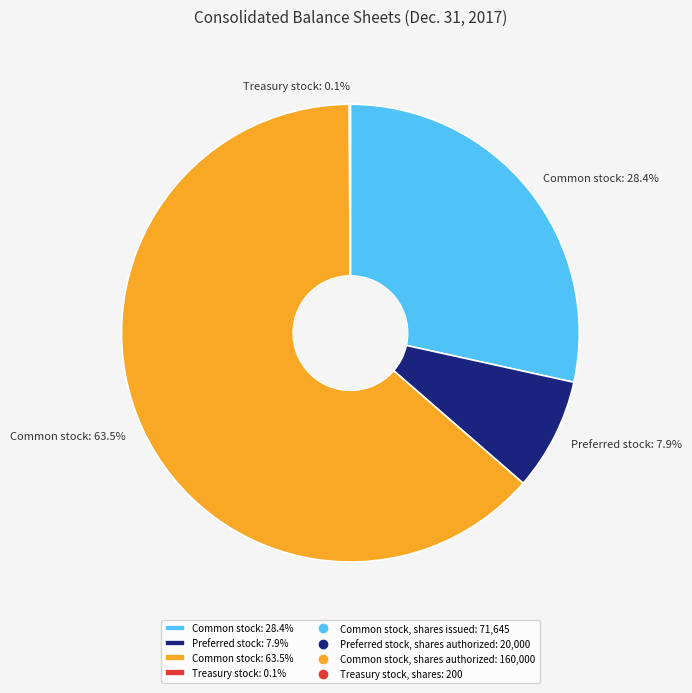

Does Preferred stock: 7.9% account for over 50% of the chart?

No